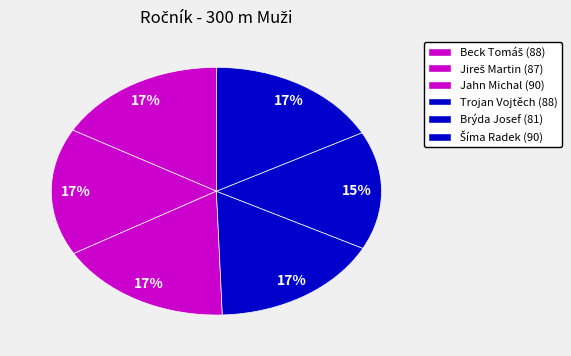

Rank the categories by value from lowest to highest.

Brýda Josef, Jireš Martin, Beck Tomáš, Trojan Vojtěch, Jahn Michal, Šíma Radek